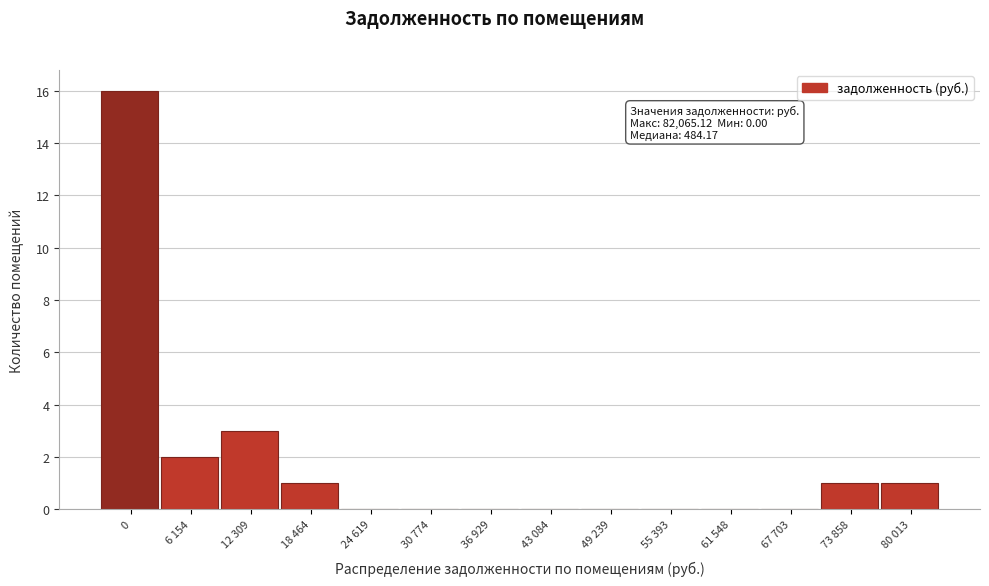

Reading left to right, what are all the values shown in this chart?

0=16	6 154=2	12 309=3	18 464=1	24 619=0	30 774=0	36 929=0	43 084=0	49 239=0	55 393=0	61 548=0	67 703=0	73 858=1	80 013=1